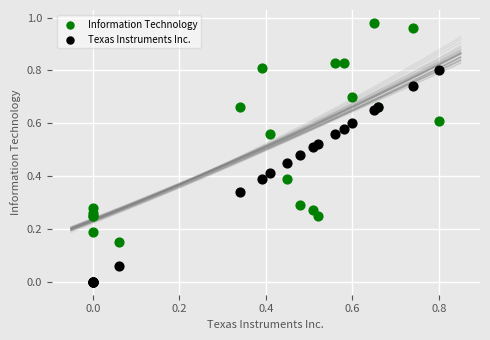

Which series contains the lowest Y value?

Texas Instruments Inc.